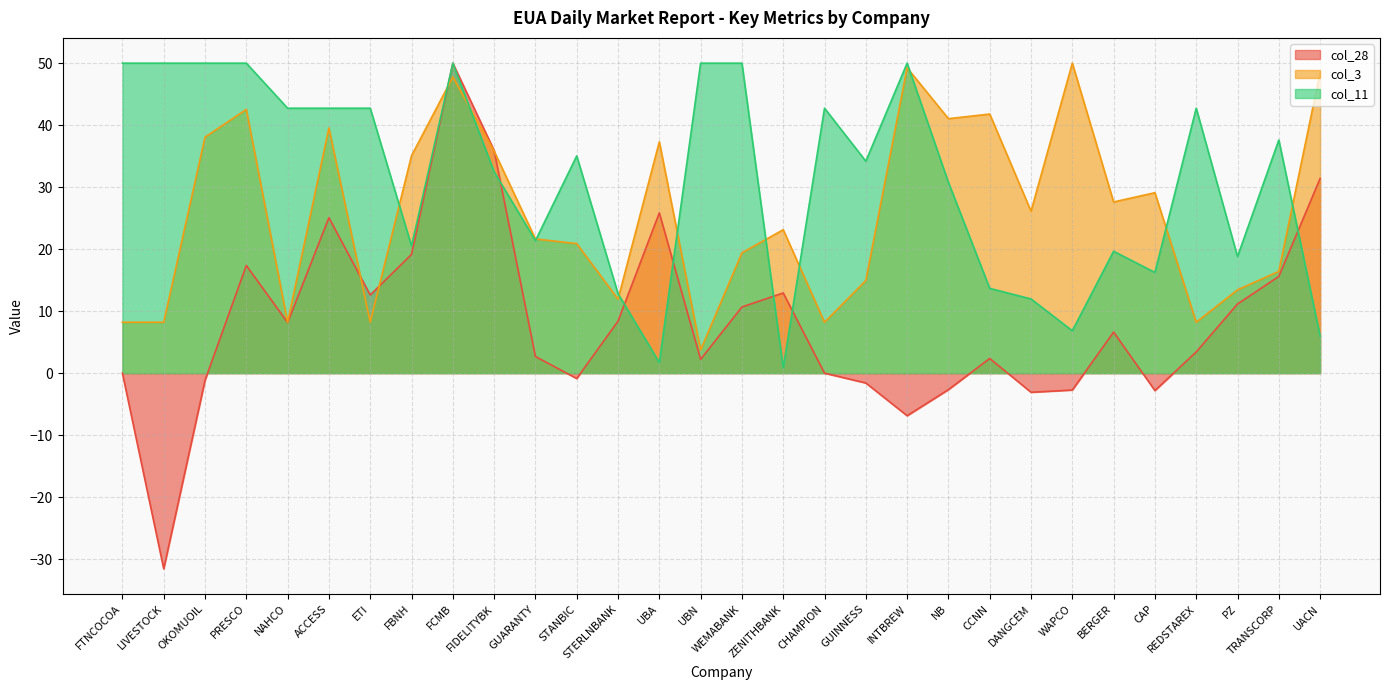

The value of col_3 at UBA is 14.7. True or false?

False